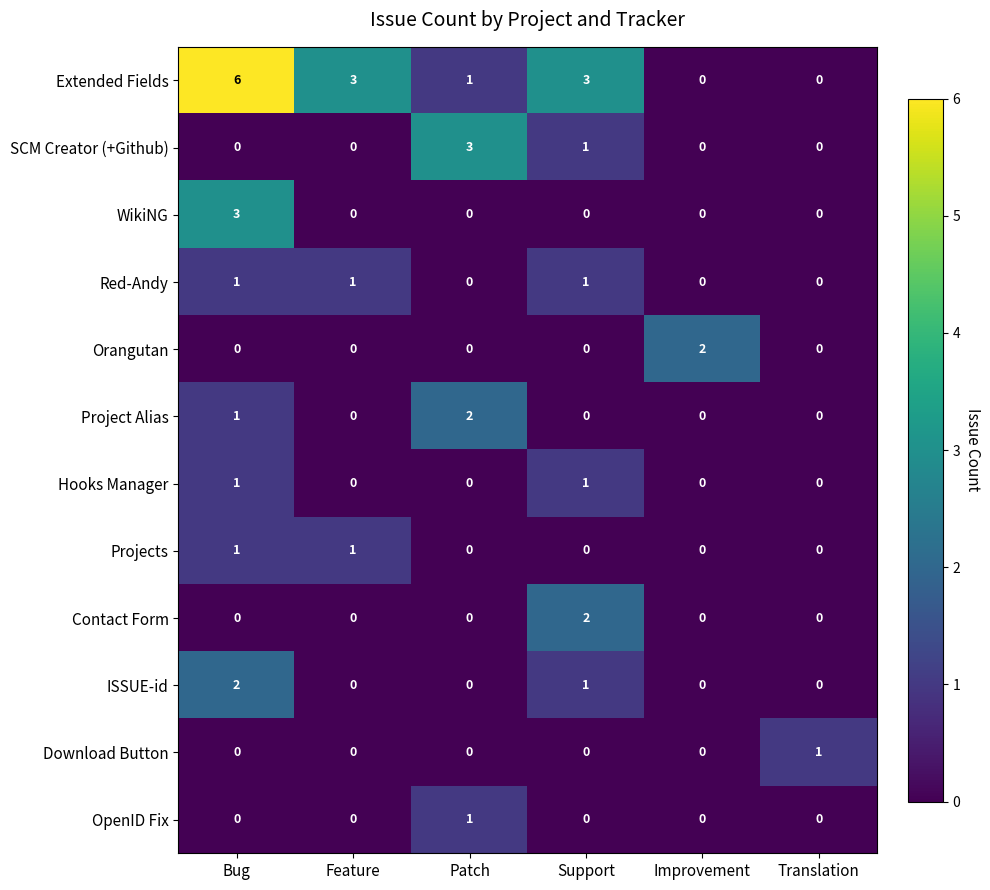

What is the sum of the WikiNG values at Feature and Bug?

3